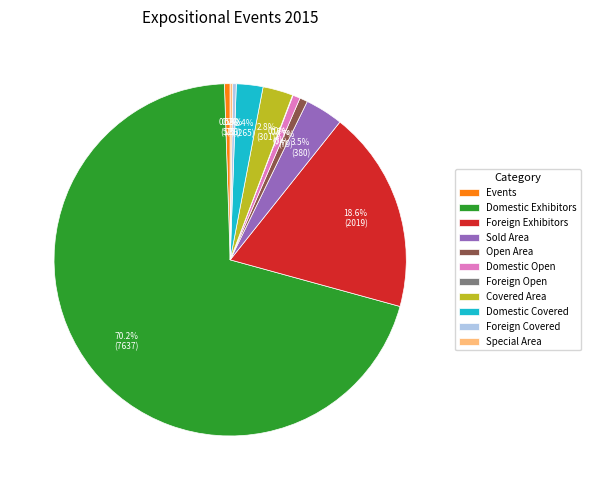

What is the largest slice in the pie chart?

Domestic Exhibitors